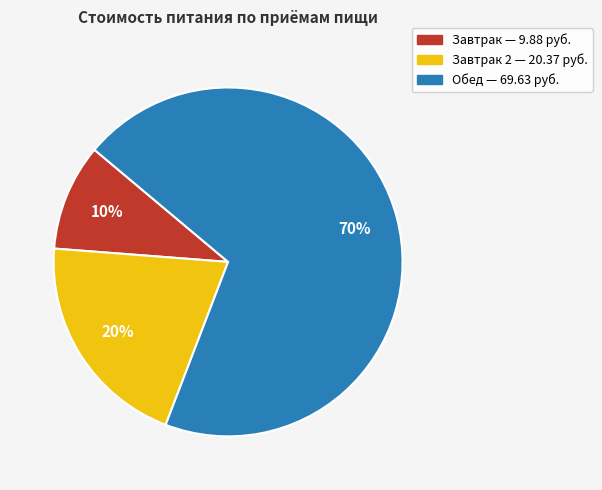

To the nearest percent, what is the average slice percentage?

33%